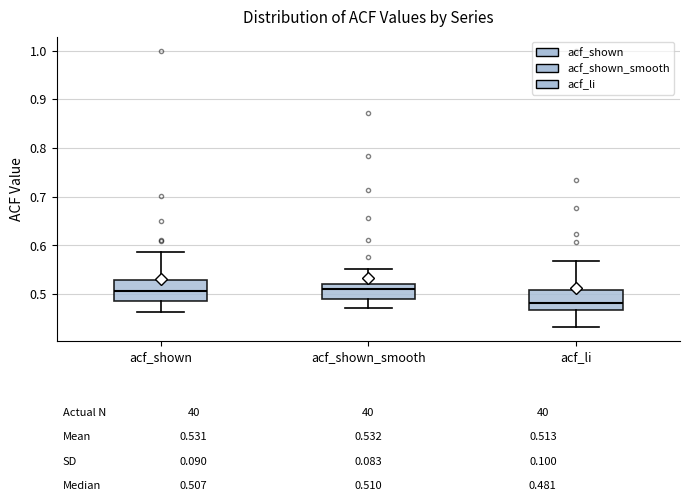

Which box's median line is the lowest?

acf_li